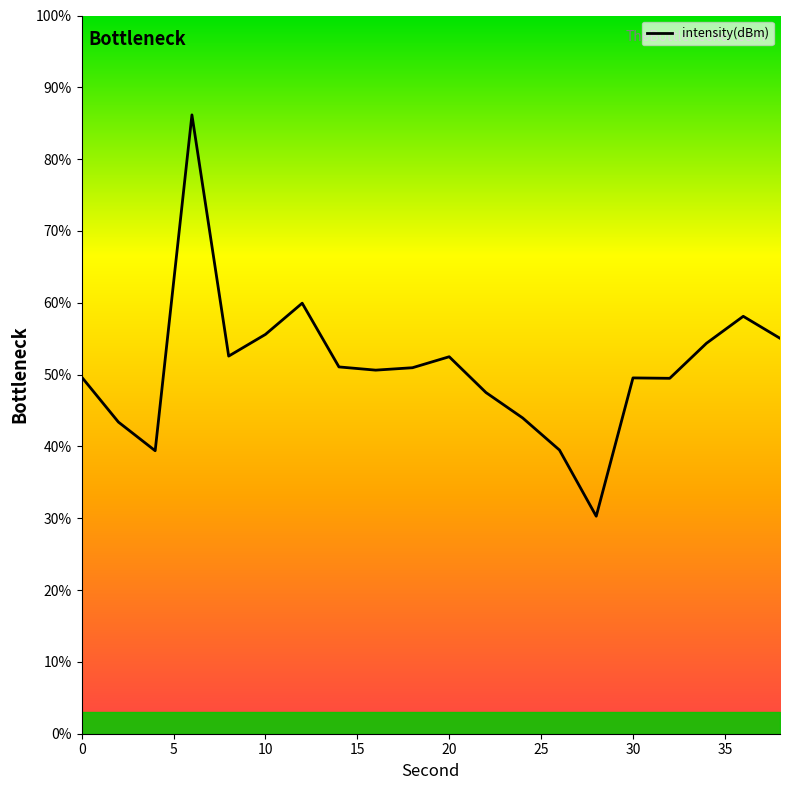

What is the difference between the maximum and minimum values?

55.9